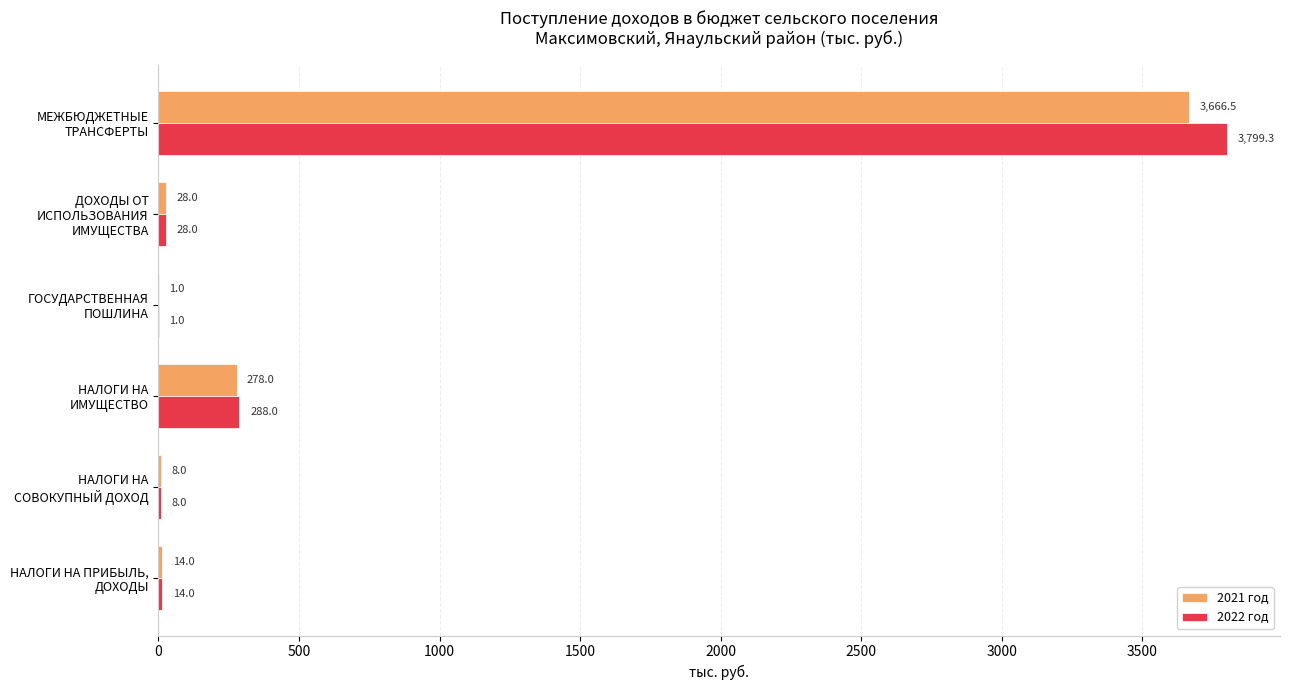

At which label is 2022 год closest to 1900?

НАЛОГИ НА
ИМУЩЕСТВО